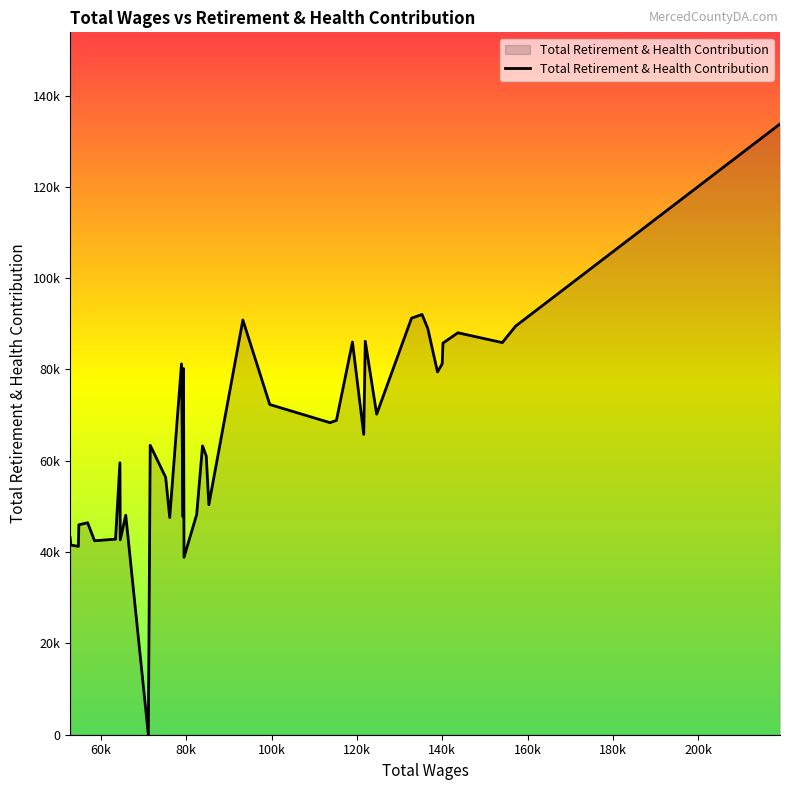

How many categories are shown in the chart?

40